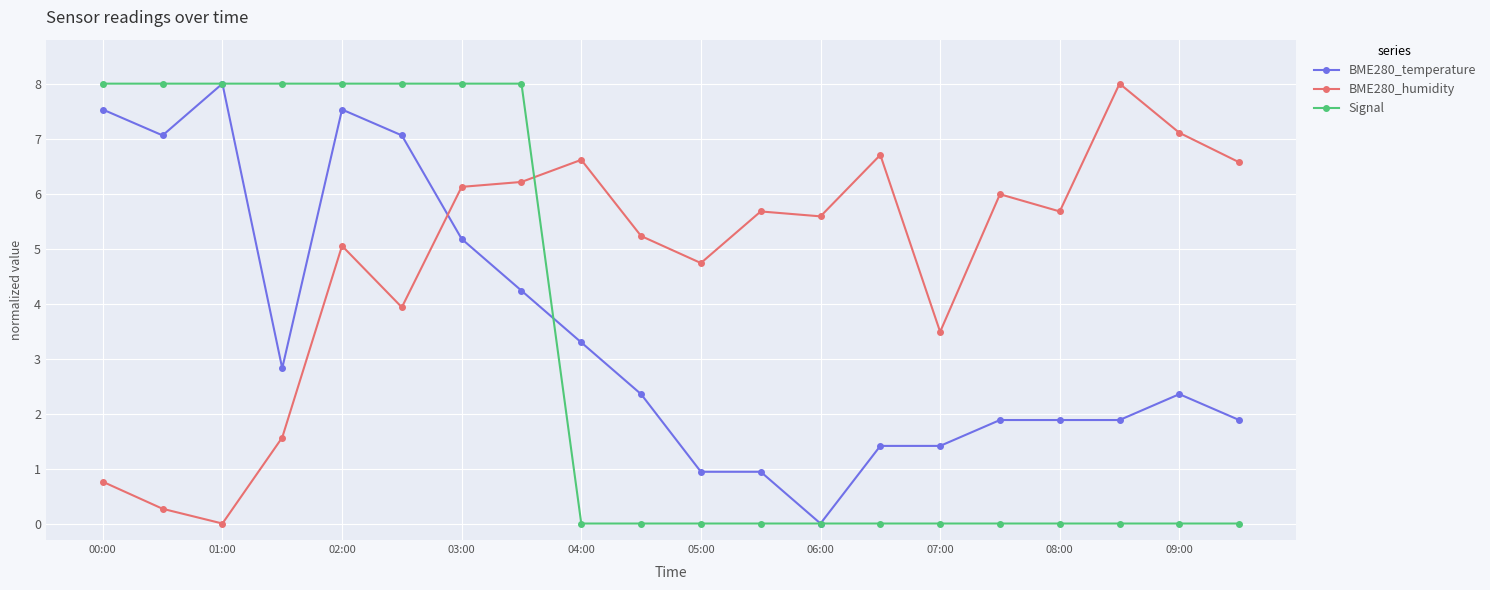

True or false: BME280_humidity has more than 1 points higher than both neighbors.

True